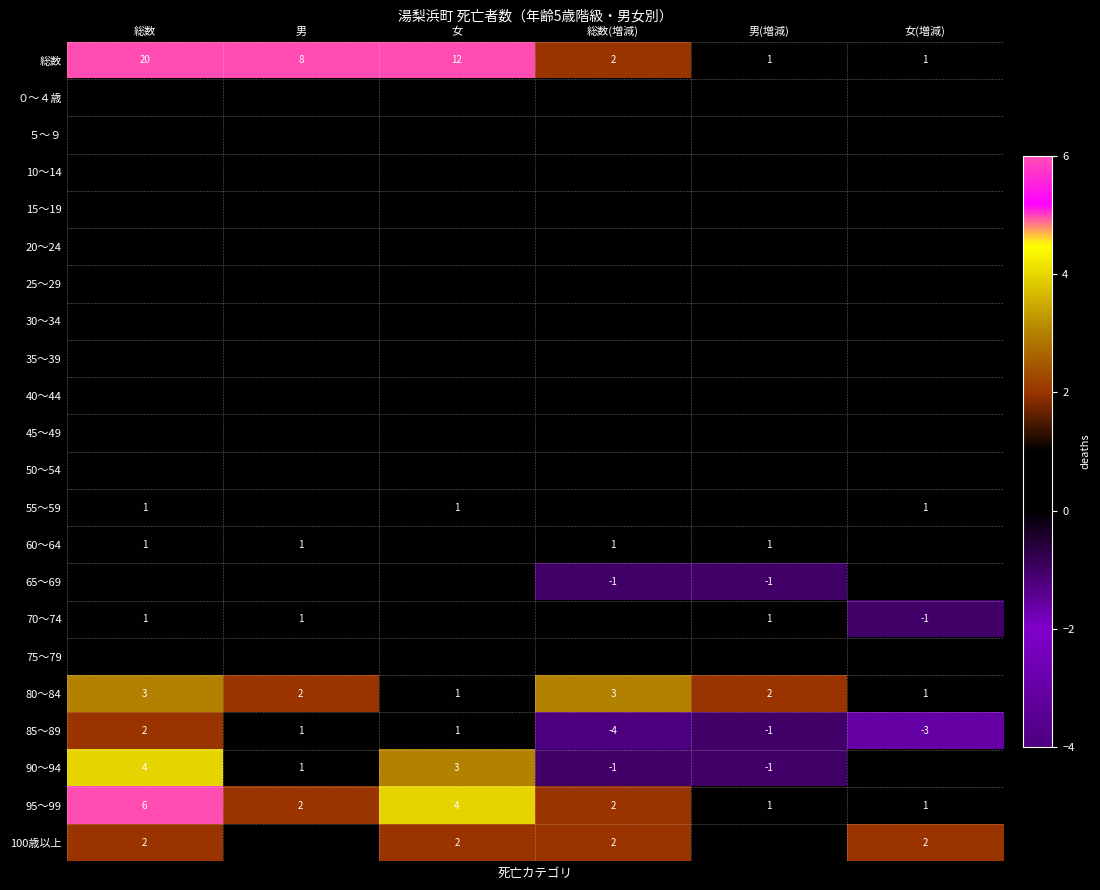

The value of 90～94 at 総数 is 4. True or false?

True